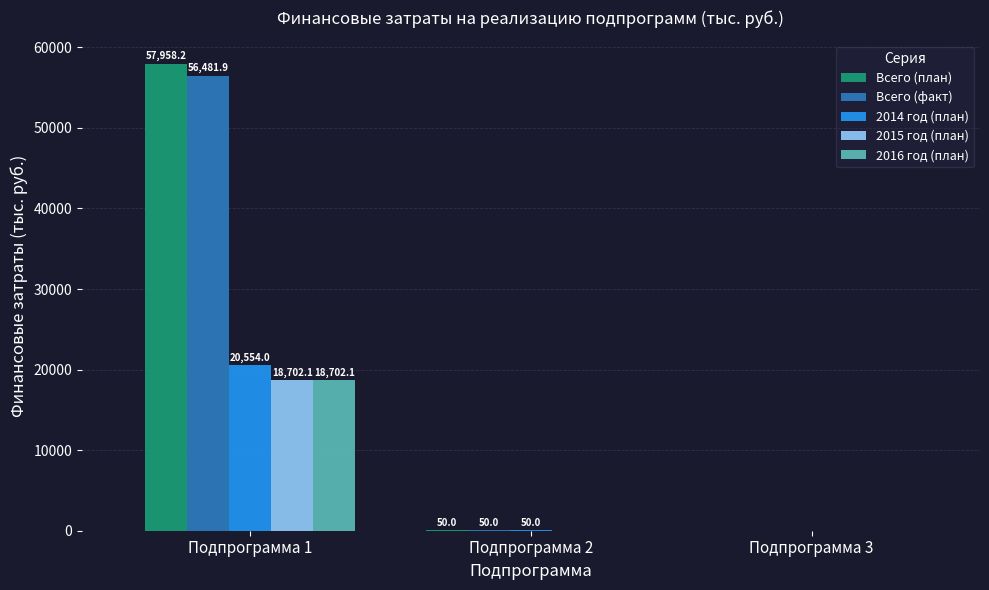

Is it true that 2016 год (план) equals -8207.9 at Подпрограмма 2?

False